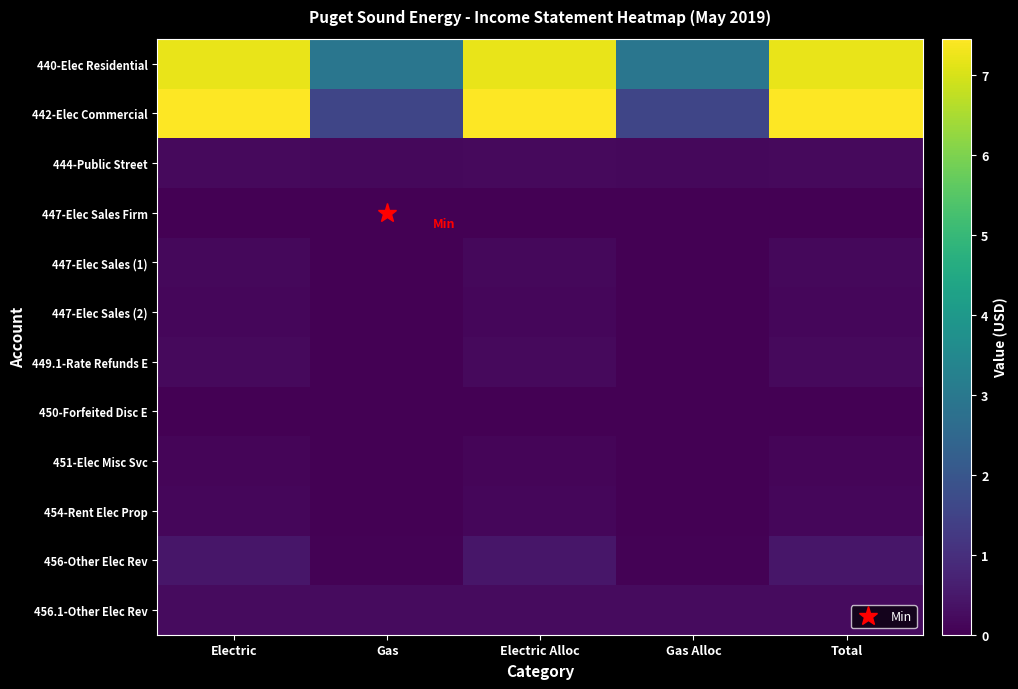

At how many categories does at least one series exceed 1792082?

5